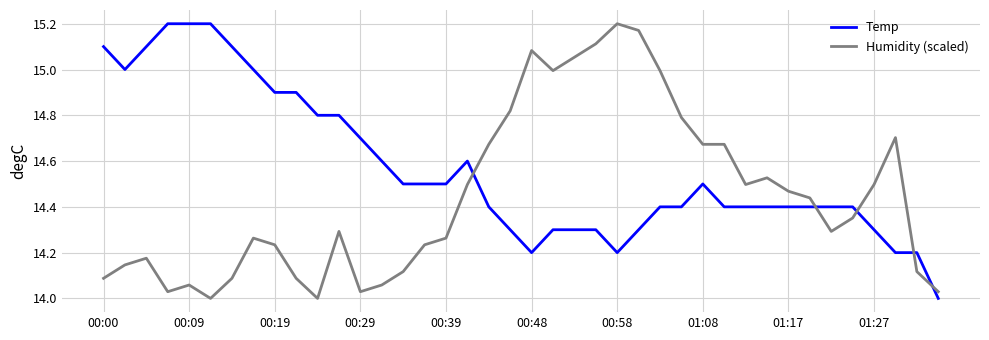

True or false: Temp and Humidity (scaled) cross at least once.

True